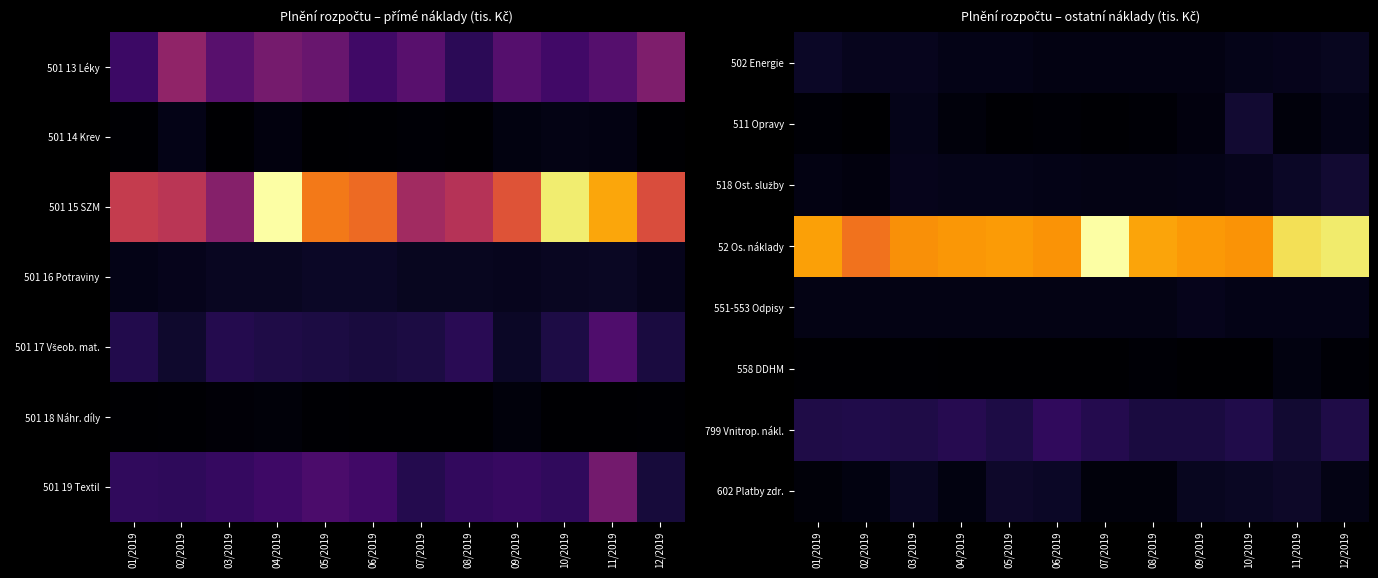

Where is 518 Ost. služby nearest to the value 258?

10/2019